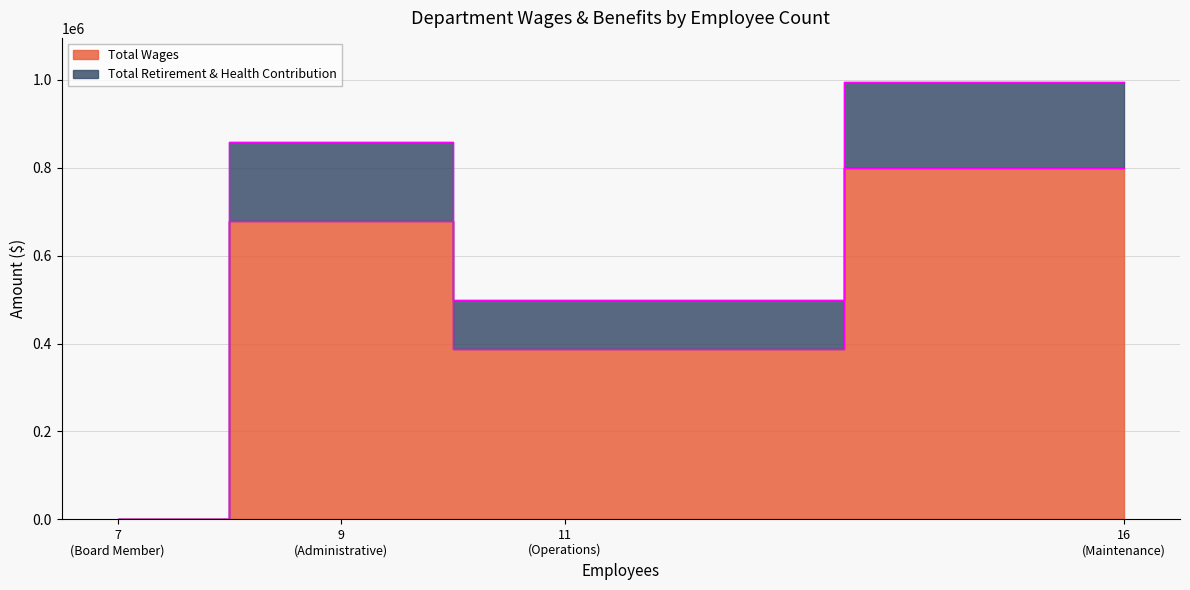

Count the number of categories in the chart.

4